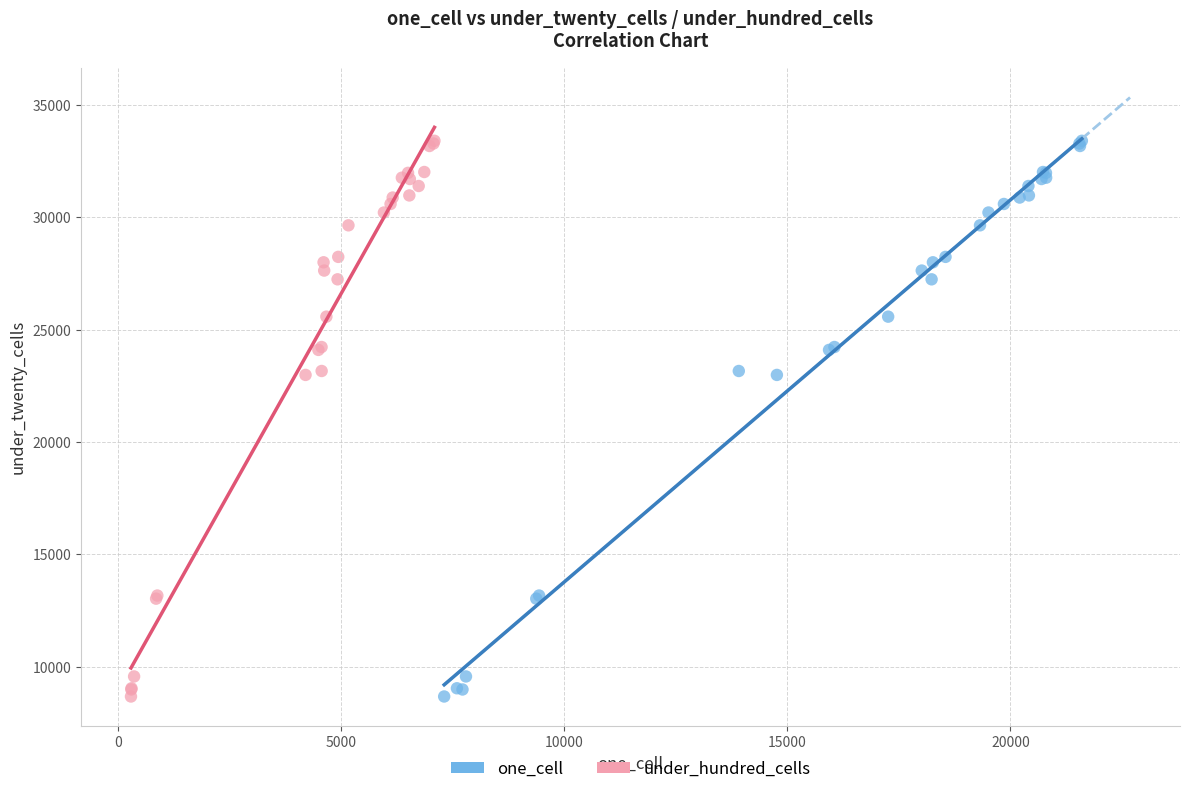

What are all the series names shown in the legend?

one_cell, under_hundred_cells